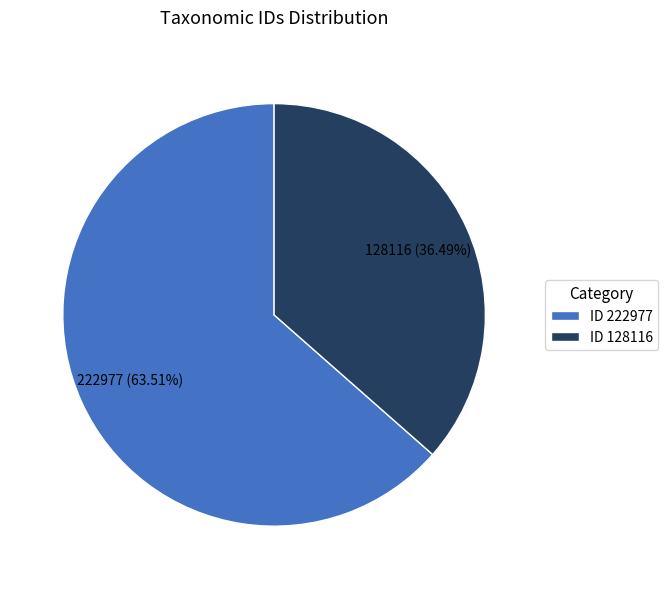

Which category has the smallest portion of the pie?

ID 128116